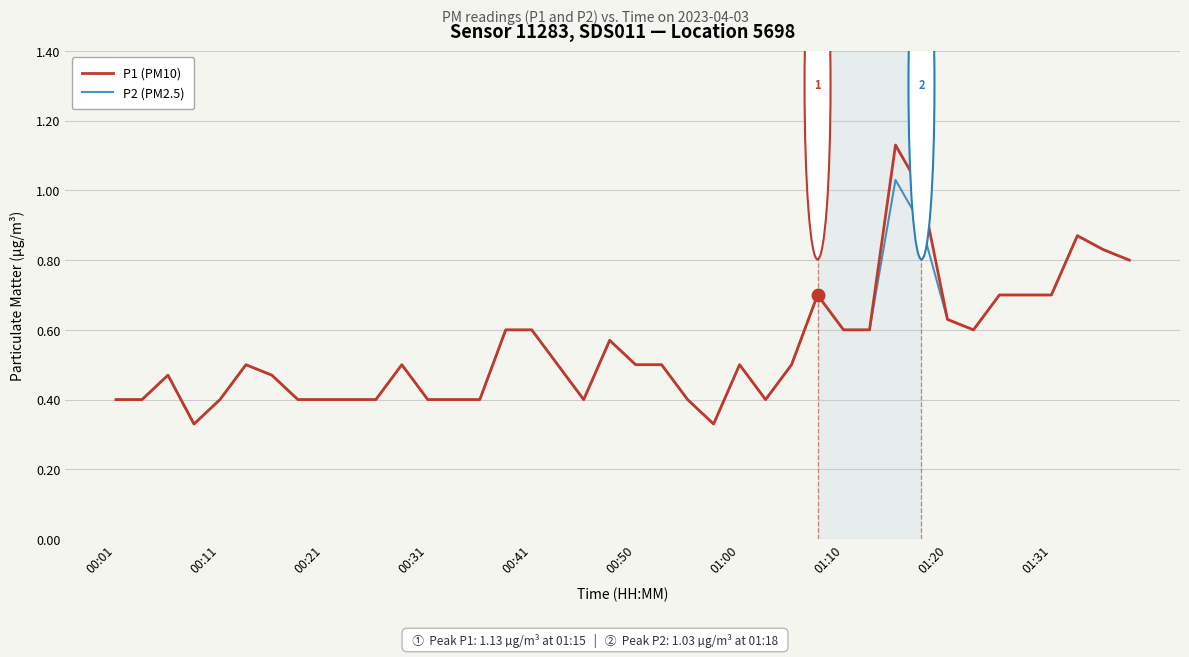

Which series has the widest spread of values?

P1 (PM10)